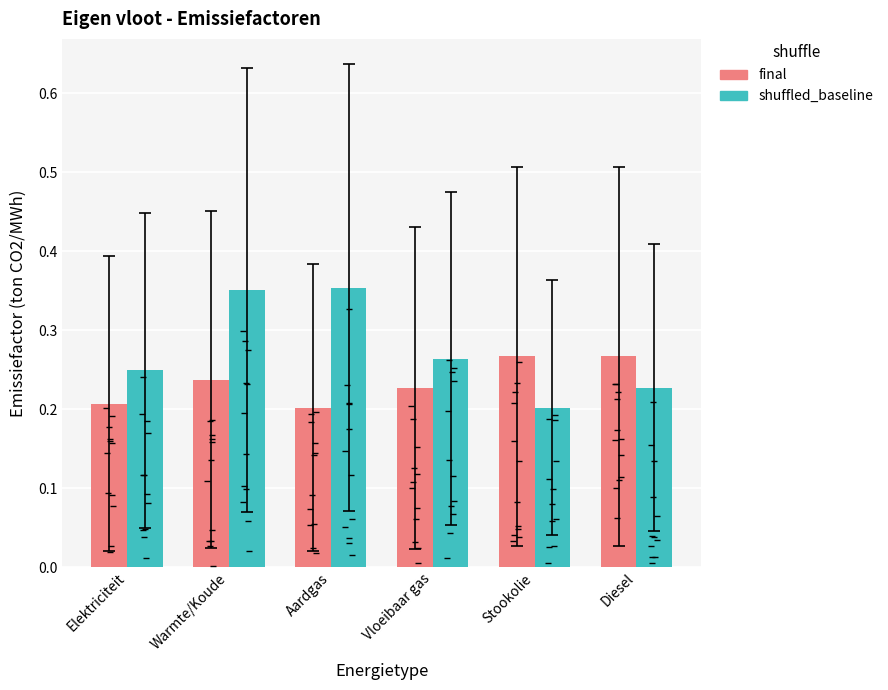

What is the value of the final bar at the 6th from the left?

0.3